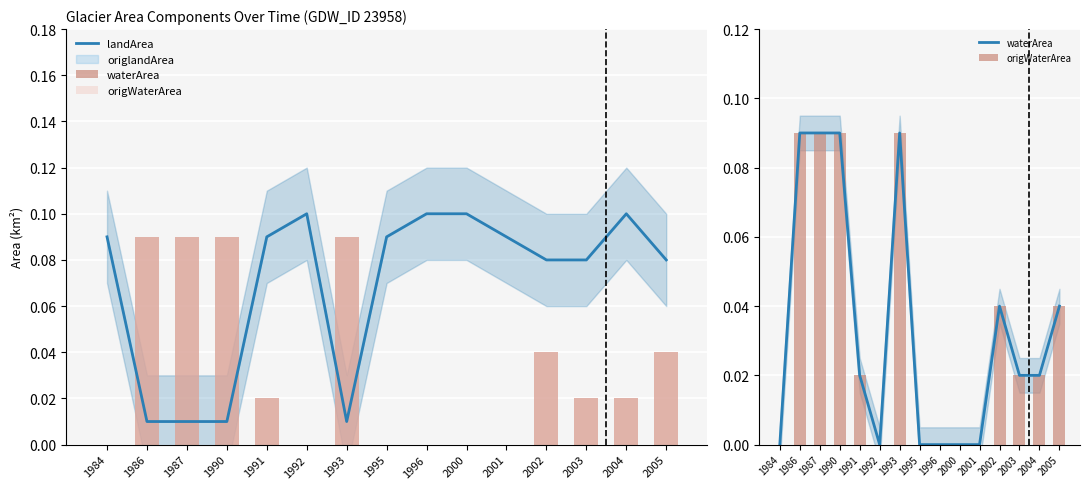

Reading left to right, transcribe all the data shown in this chart.

landArea: 1984=0.1	1986=0.0	1987=0.0	1990=0.0	1991=0.1	1992=0.1	1993=0.0	1995=0.1	1996=0.1	2000=0.1	2001=0.1	2002=0.1	2003=0.1	2004=0.1	2005=0.1
waterArea: 1984=0.0	1986=0.1	1987=0.1	1990=0.1	1991=0.0	1992=0.0	1993=0.1	1995=0.0	1996=0.0	2000=0.0	2001=0.0	2002=0.0	2003=0.0	2004=0.0	2005=0.0
origWaterArea: 1984=0.0	1986=0.1	1987=0.1	1990=0.1	1991=0.0	1992=0.0	1993=0.1	1995=0.0	1996=0.0	2000=0.0	2001=0.0	2002=0.0	2003=0.0	2004=0.0	2005=0.0